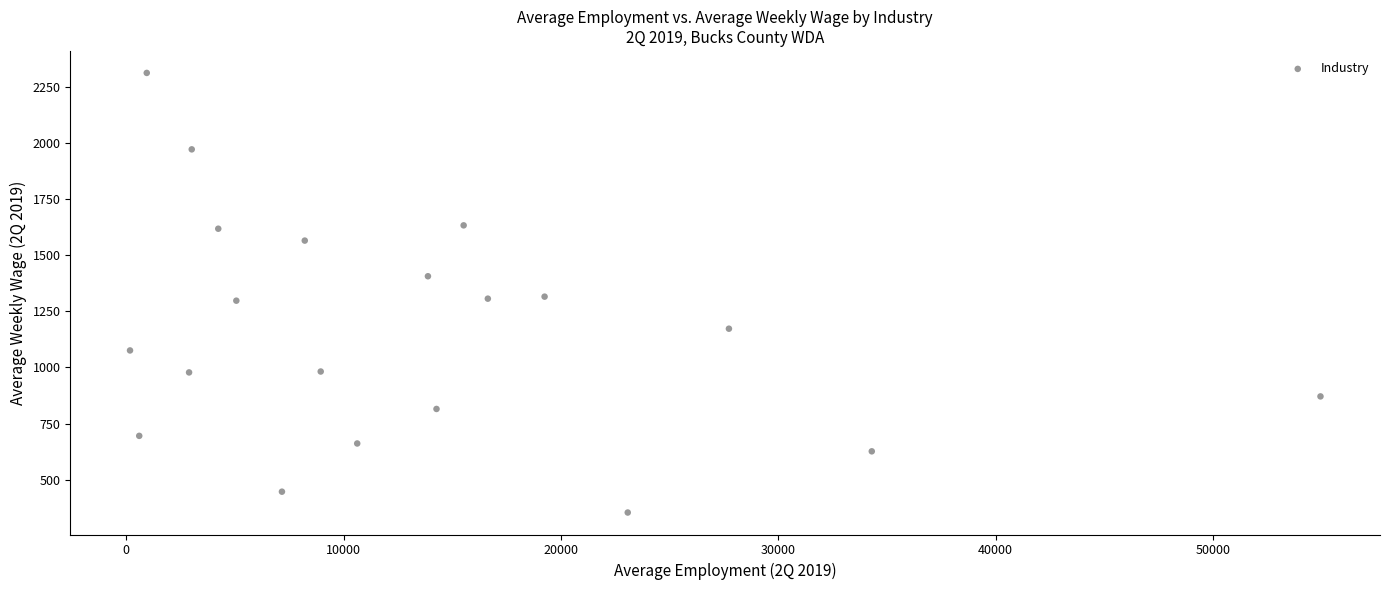

What is the range of X values (max minus min)?

54772